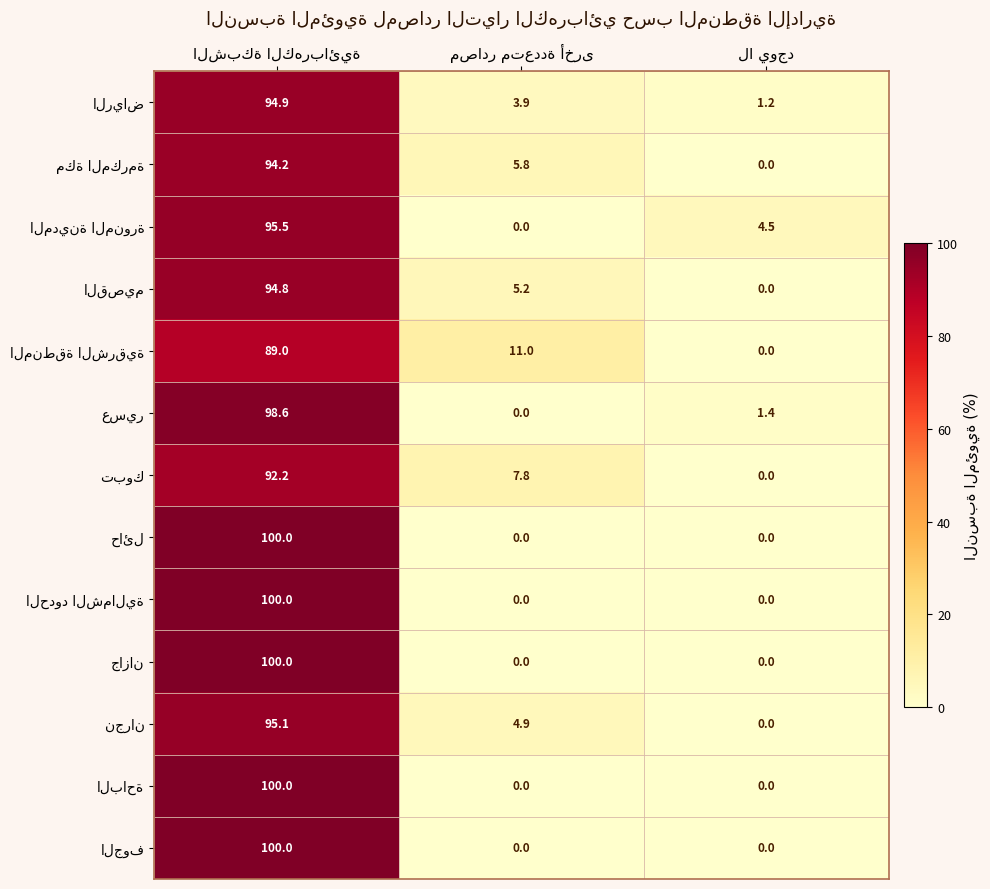

At how many categories does at least one series exceed 60?

1